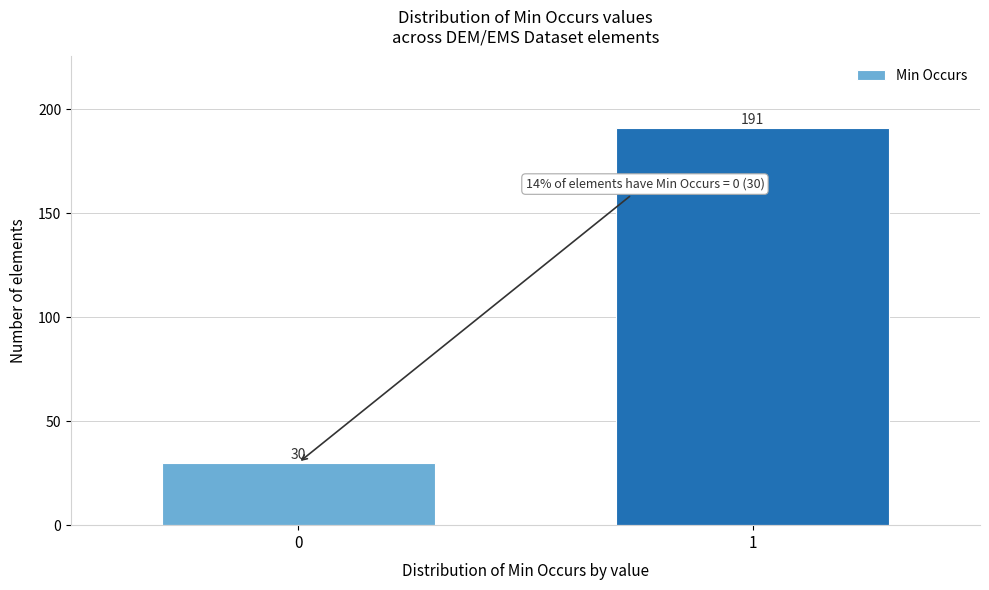

Reading right to left, transcribe all the data shown in this chart.

191	30